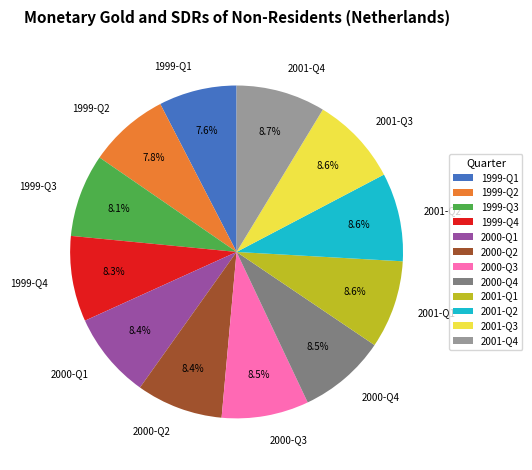

To the nearest percent, what is the difference between the largest and smallest slice percentages?

1%